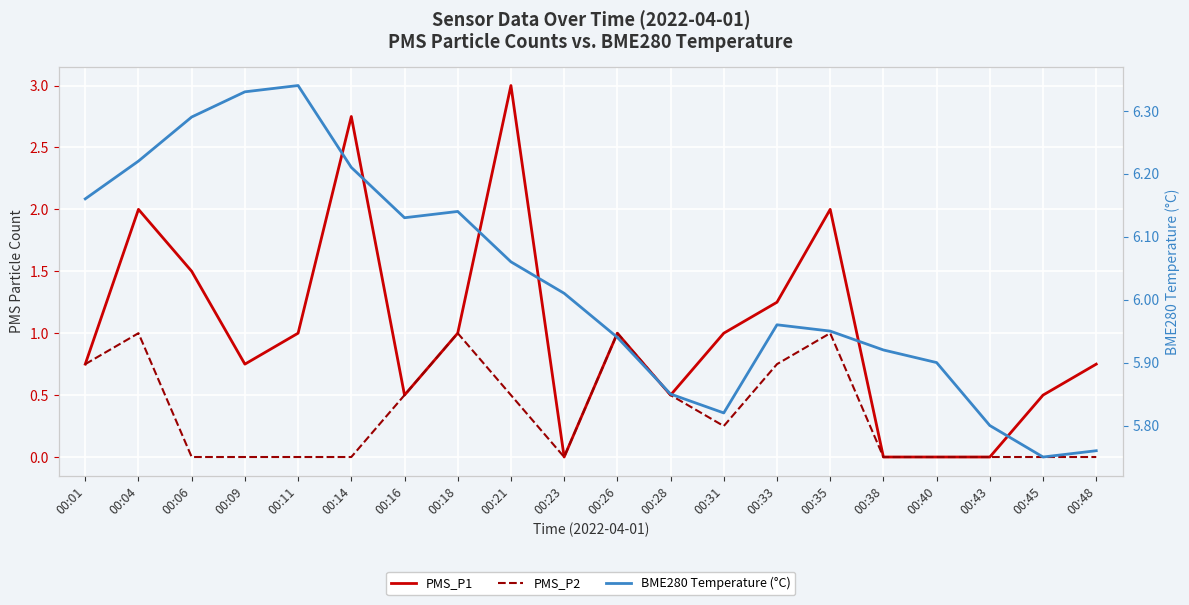

Between 00:01 and 00:14, which is larger?

00:14